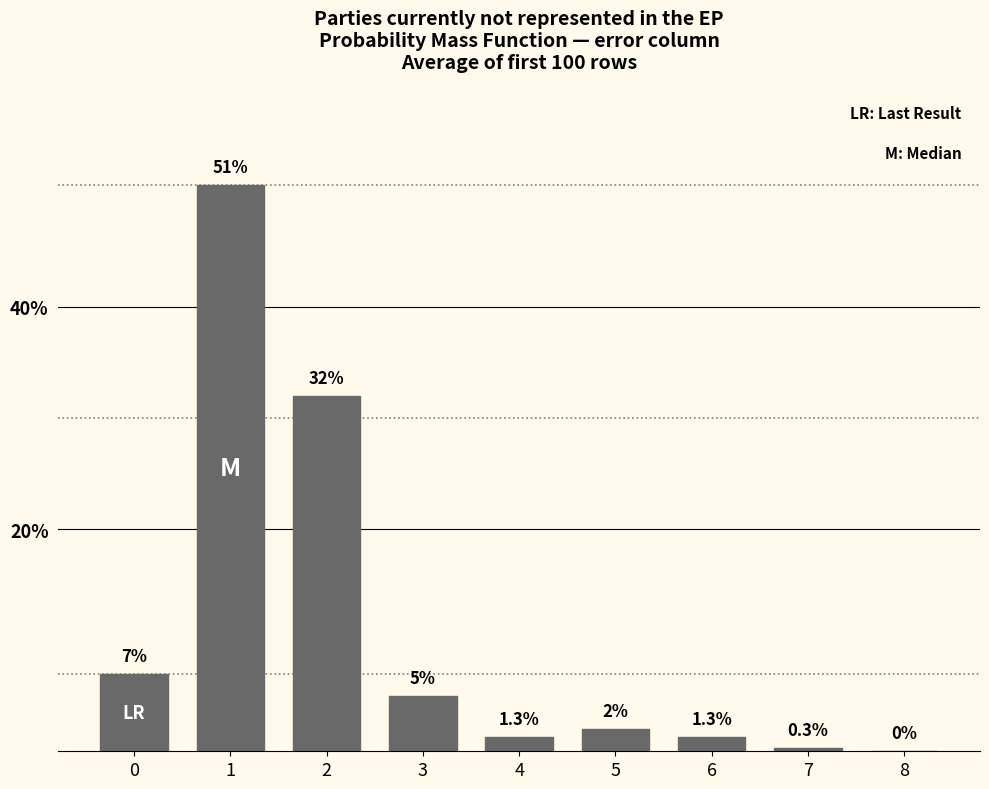

Reading left to right, transcribe all the data shown in this chart.

0=7.0	1=51.0	2=32.0	3=5.0	4=1.3	5=2.0	6=1.3	7=0.3	8=0.0